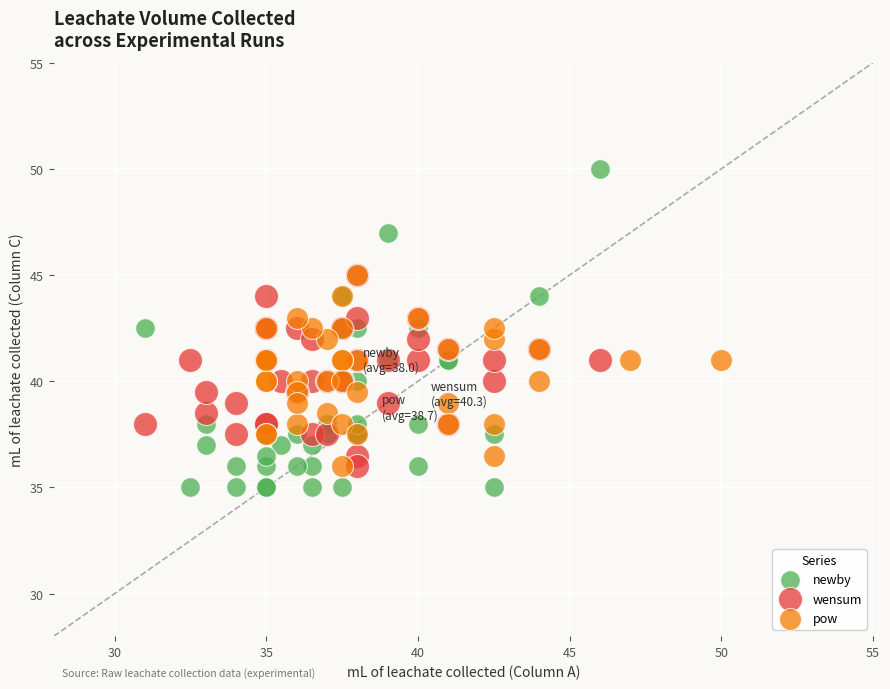

Which series has the largest Y range (max minus min)?

newby